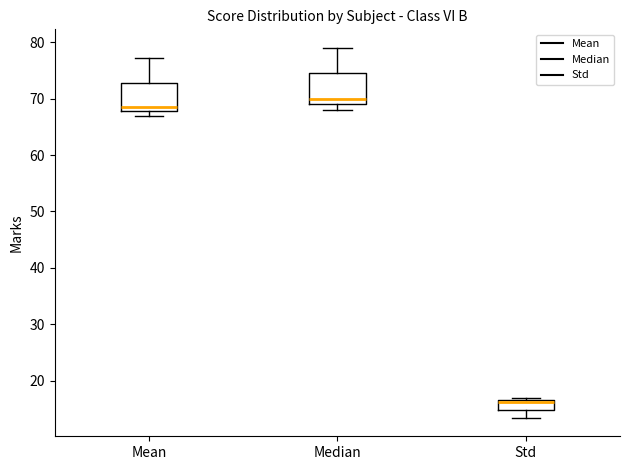

Where does the median line of the box for Std sit on the y-axis? The values are not printed on the chart, so give them approximately, as read against the axis.

16